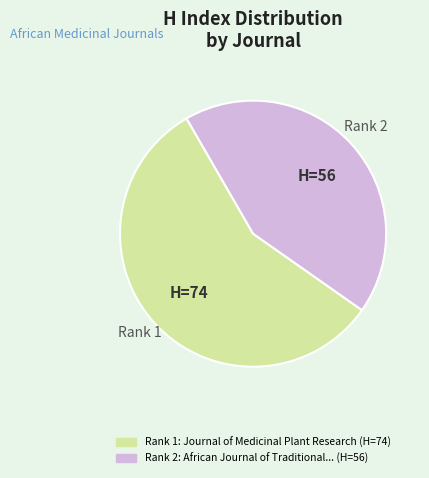

Is there any slice that represents more than half of the pie?

Yes